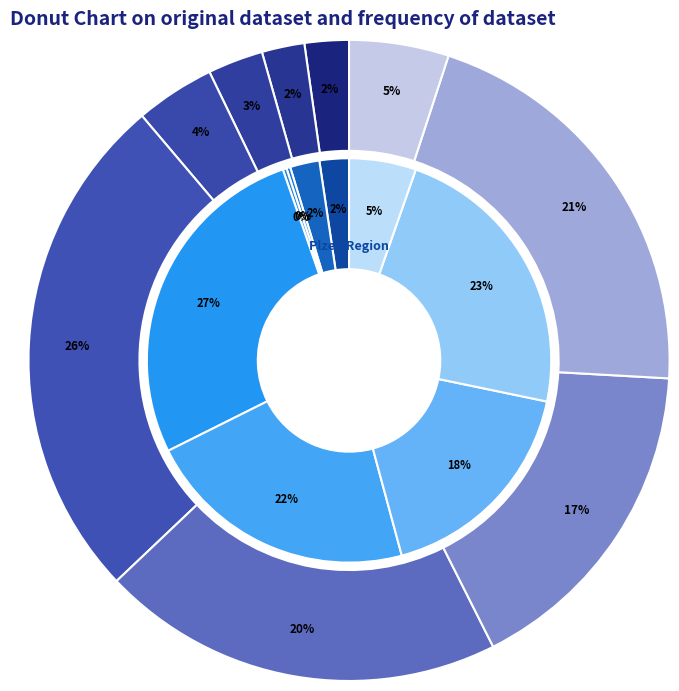

Is it true that Cows for slaughter is 18% of the pie?

True